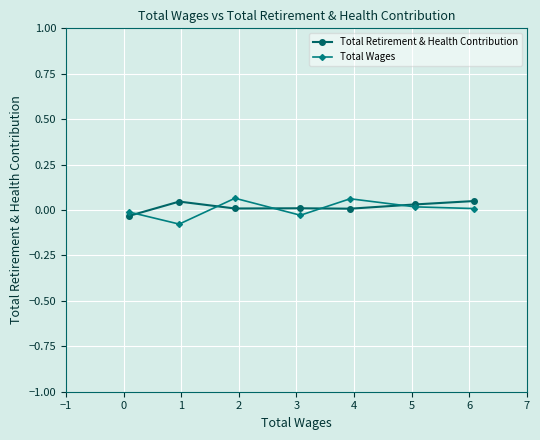

What is the minimum value shown in the chart?

-0.1